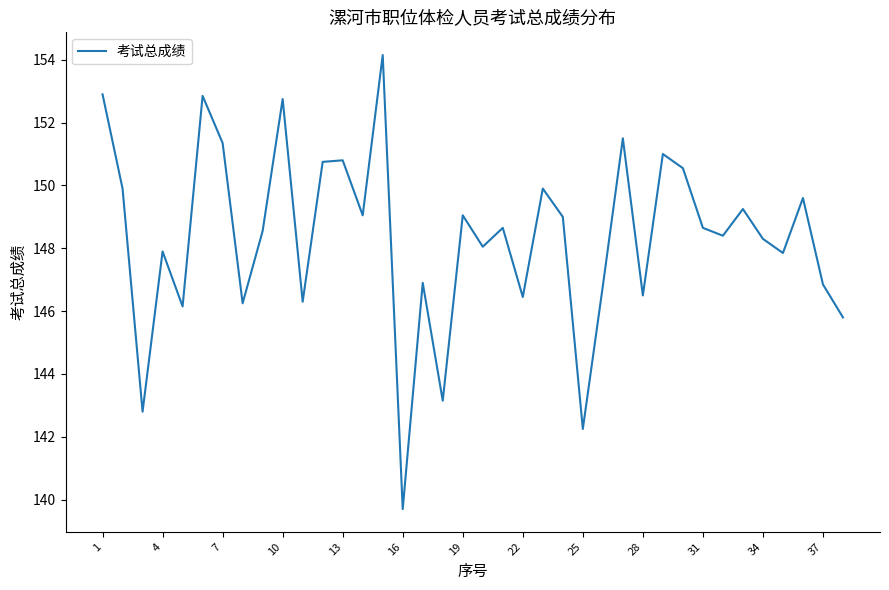

What is the maximum value shown in the chart?

154.2